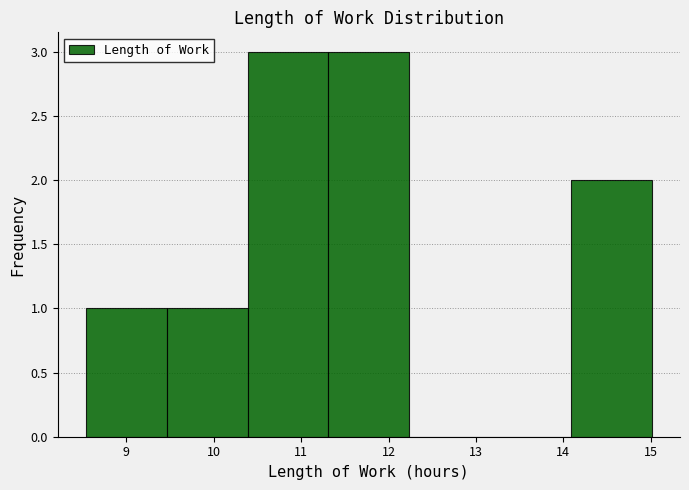

Reading left to right, list every bar in this chart as the range it spans on the x-axis followed by its height. Neither the bar edges nor the heights are printed on the chart, so give them approximately, as read against the axes.

8.5 to 9.5: 1
9.5 to 10.4: 1
10.4 to 11.3: 3
11.3 to 12.2: 3
12.2 to 13.2: 0
13.2 to 14.1: 0
14.1 to 15.0: 2